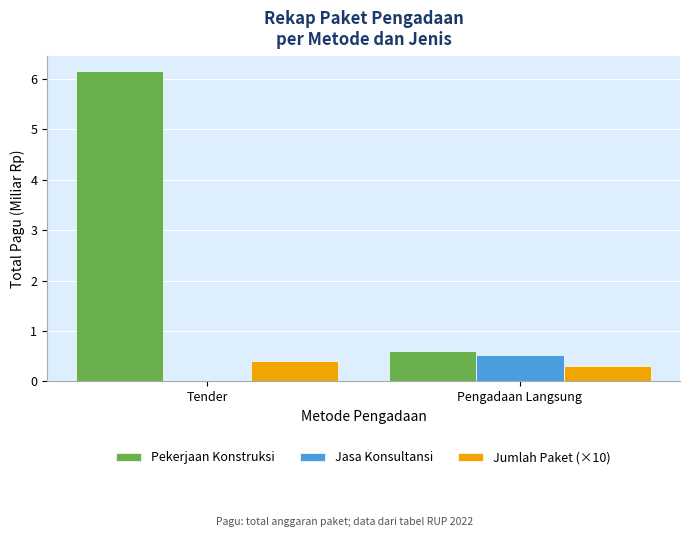

What is the maximum value shown in the chart?

6.1